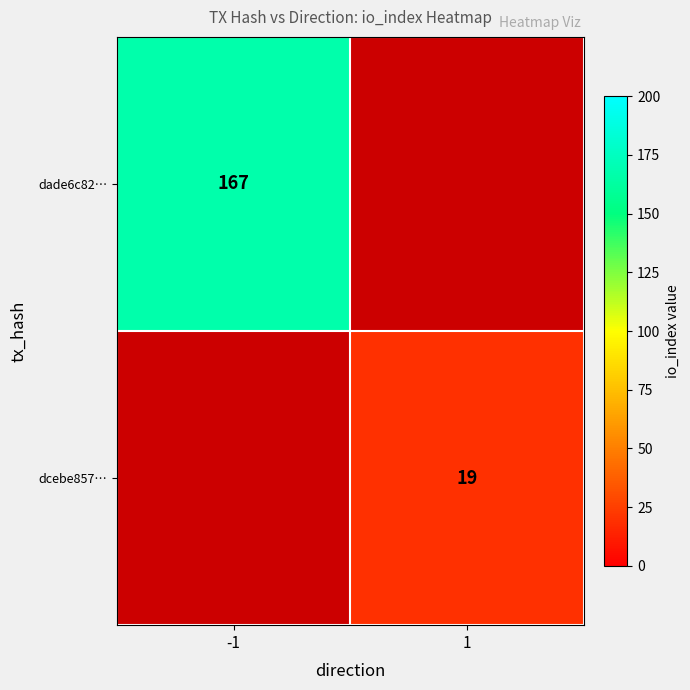

True or false: dcebe857… has a value of 19 at 1.

True